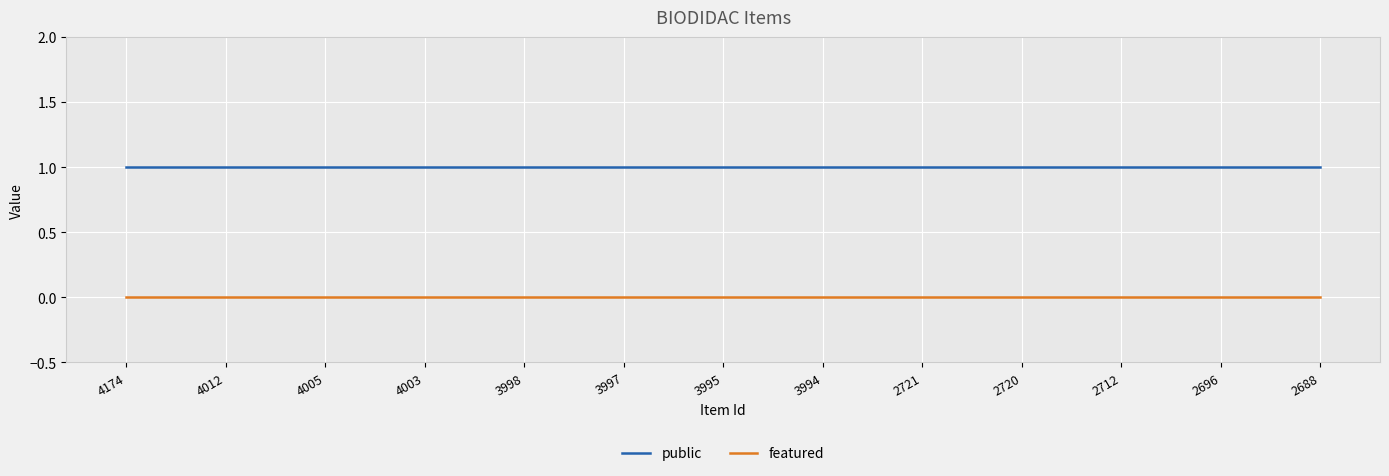

At 4174, list the series in order from smallest to largest.

featured, public